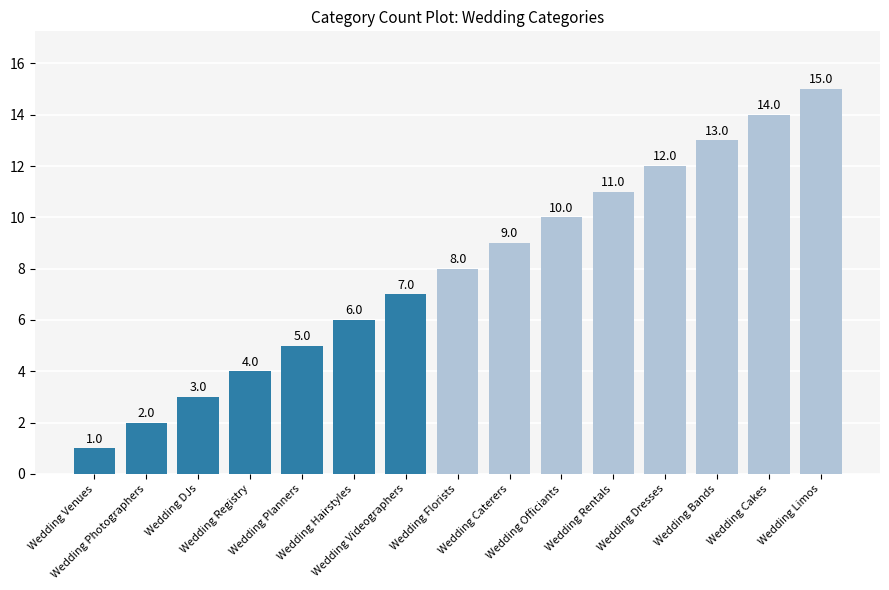

How many series are shown in this chart?

1